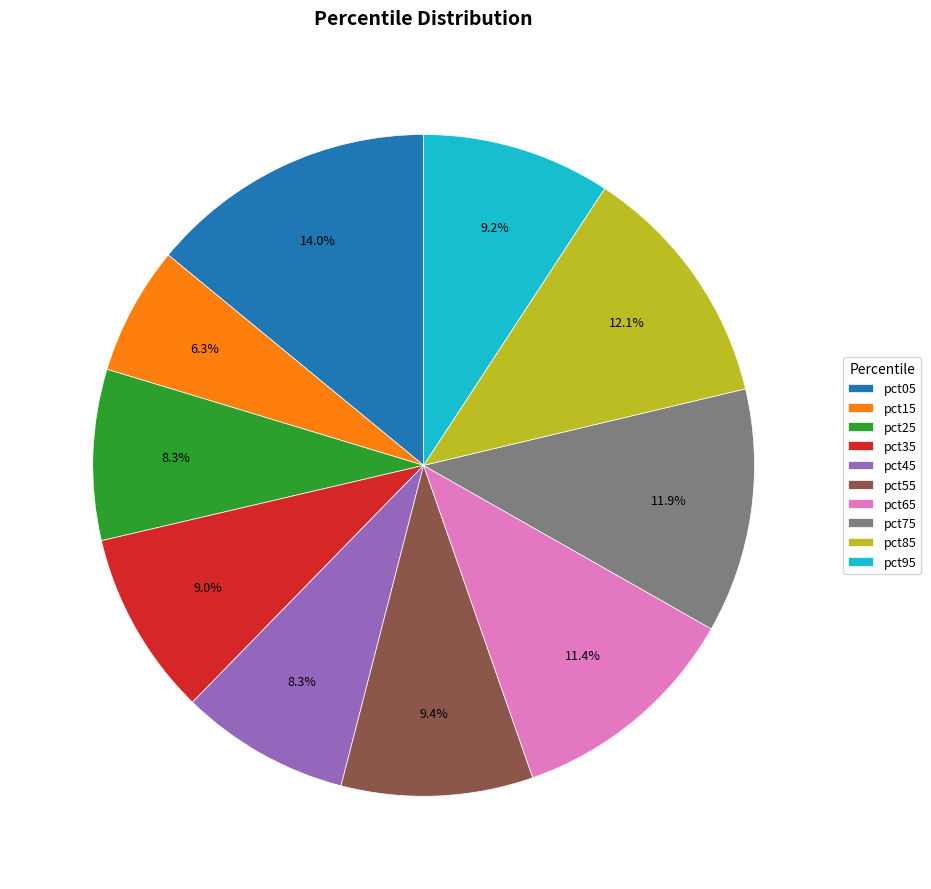

To the nearest percent, what portion does pct15 represent?

6%